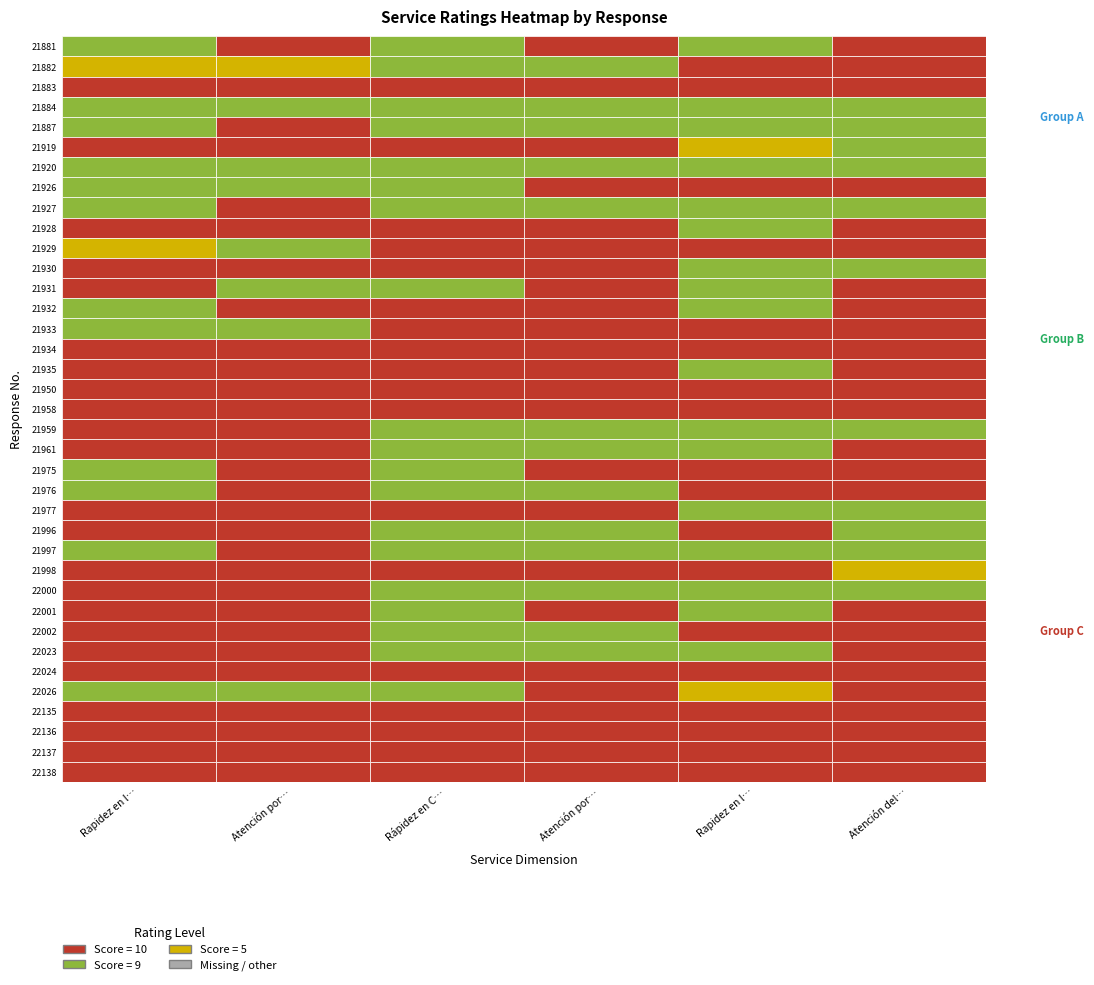

Is it true that Rapidez en la entrega de su material equals 9 at 21997?

True